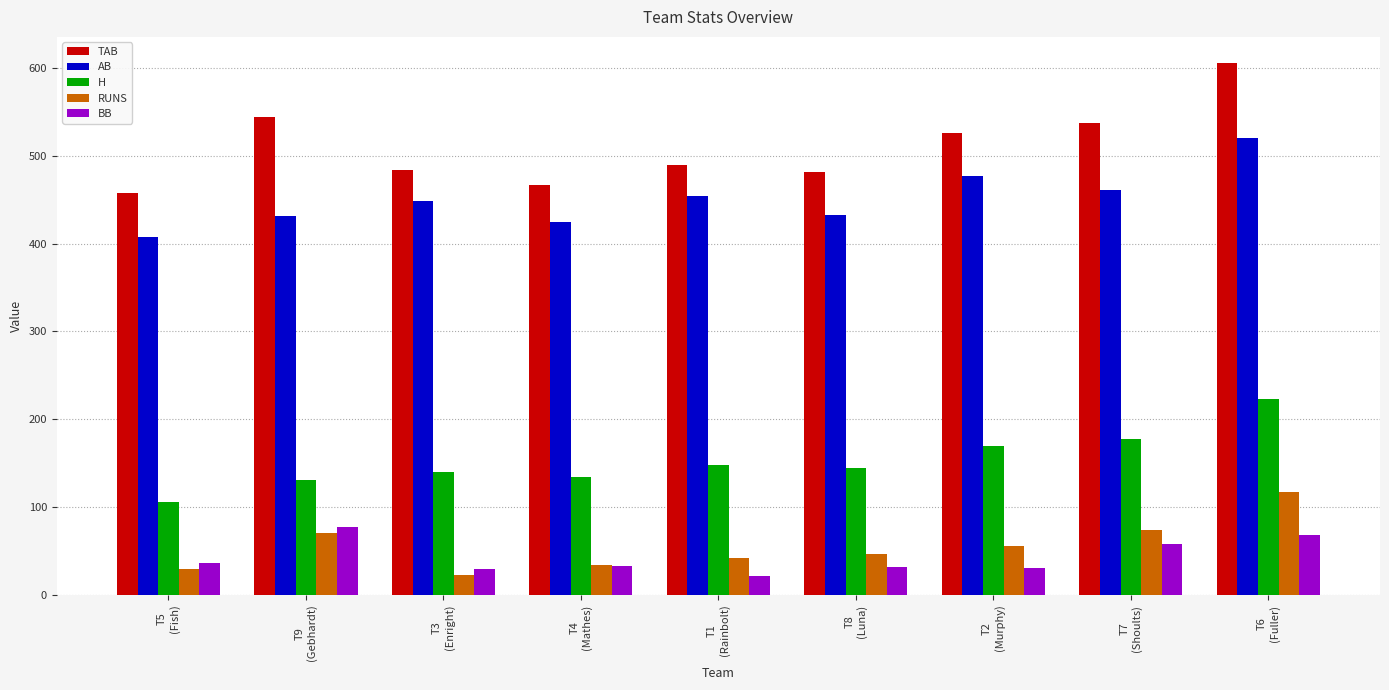

What is the difference between the maximum and second lowest values in the AB series?

95